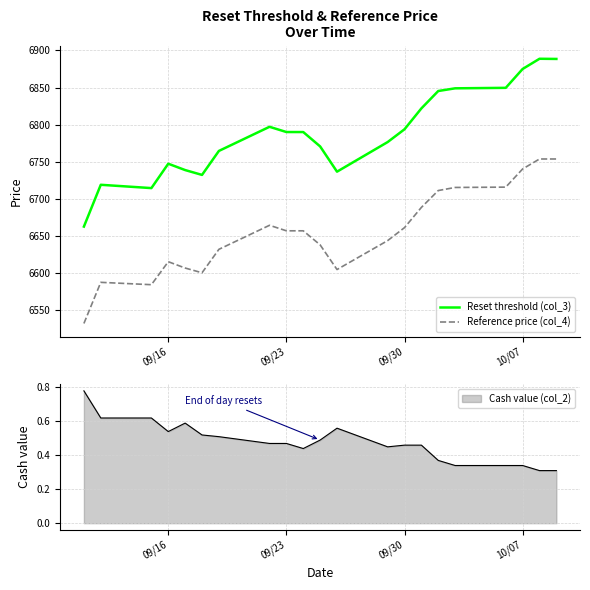

Is this an area chart (filled region under the line)?

No